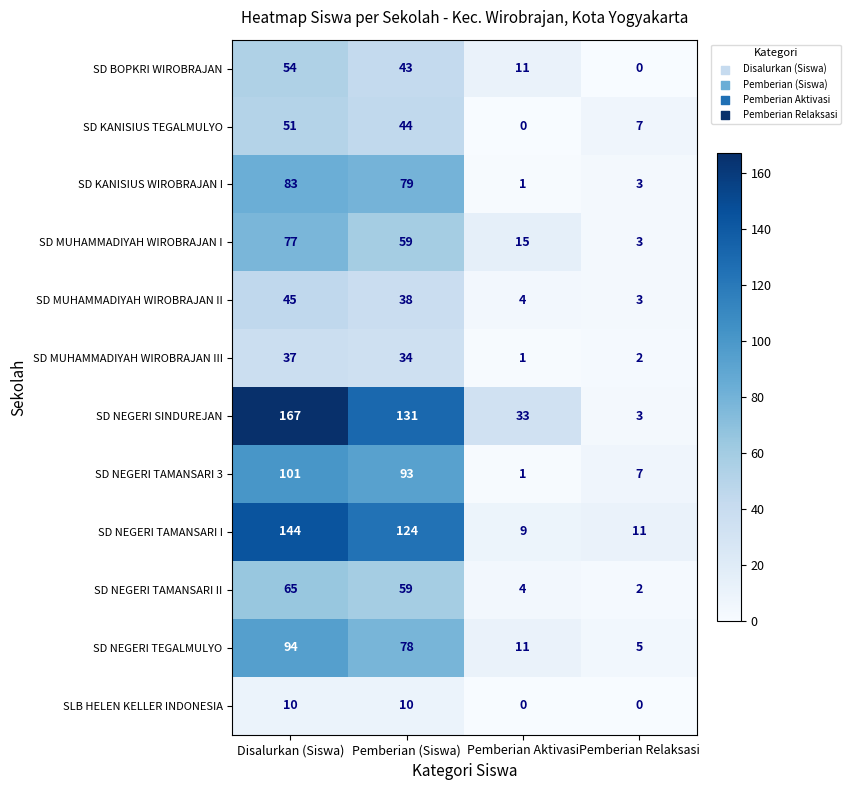

True or false: SD MUHAMMADIYAH WIROBRAJAN II has a value of 45 at Disalurkan (Siswa).

True